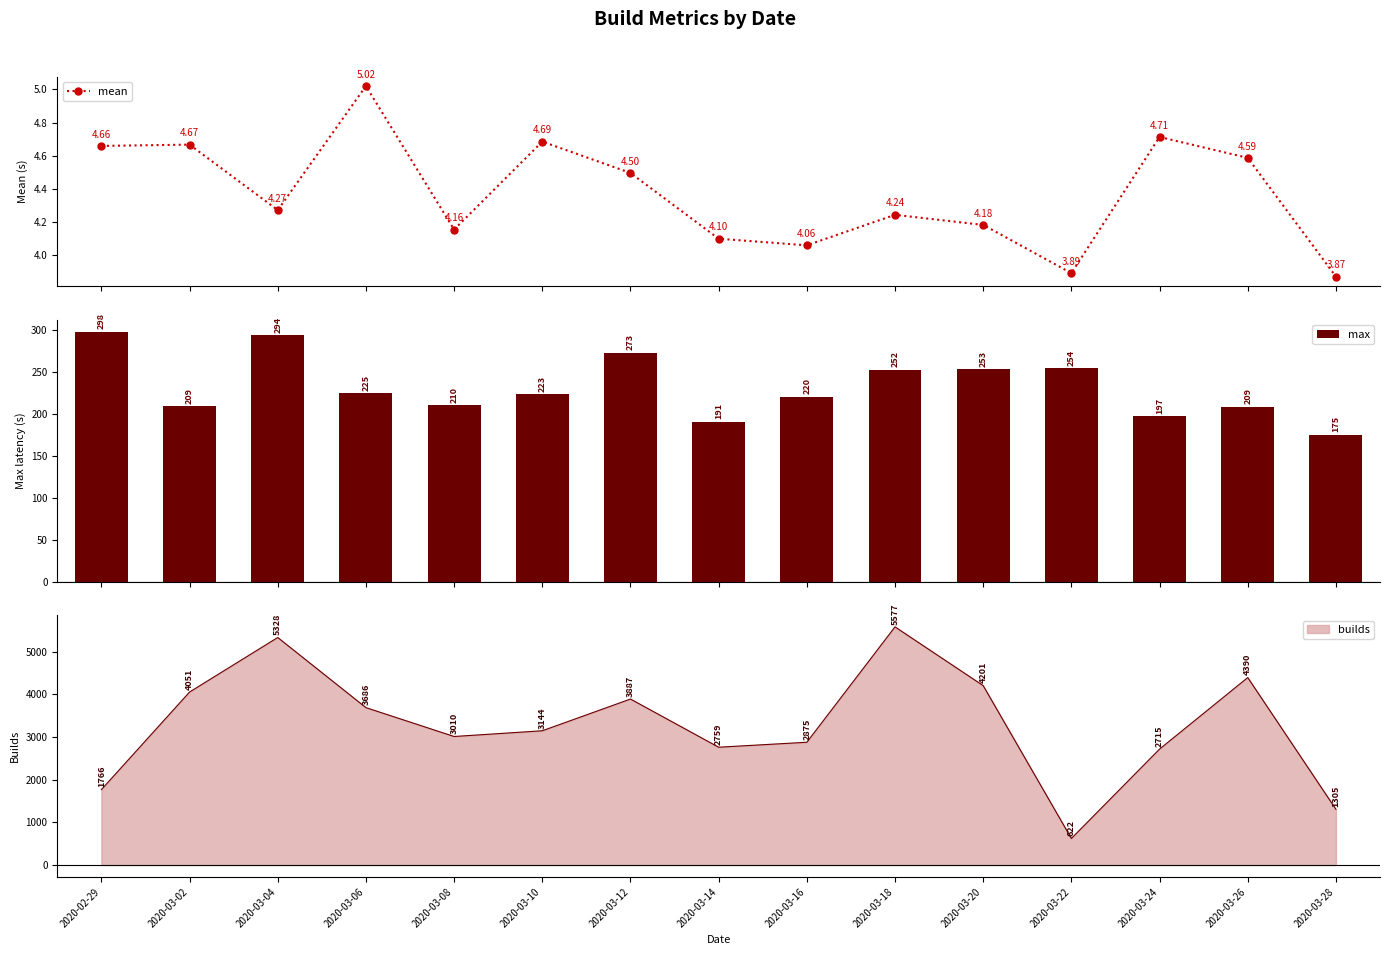

What is the value of the mean bar at the 4th from the left?

5.0